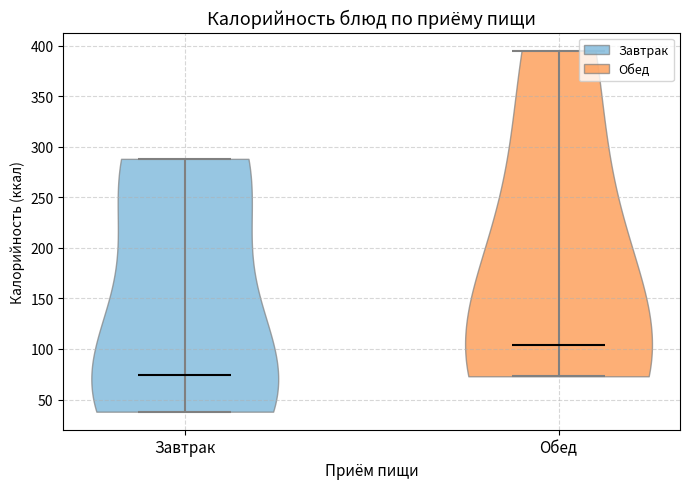

Reading left to right, read every violin against the y-axis: where its median line is, and the lowest and highest points it reaches. The values are not printed on the chart, so give them approximately, as read against the axis.

Завтрак: median line 75, lowest point 40, highest point 290
Обед: median line 105, lowest point 75, highest point 395